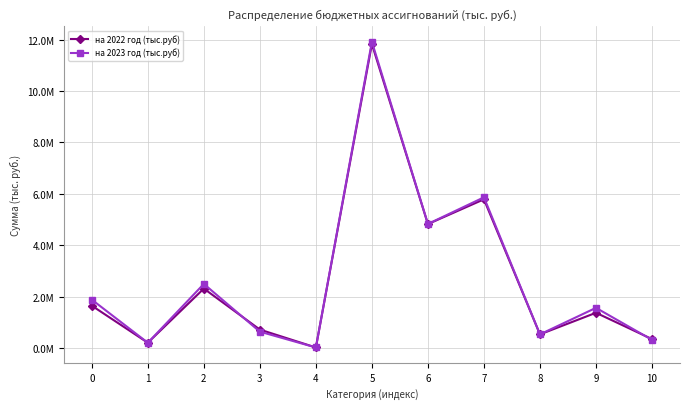

Is this an area chart (filled region under the line)?

No